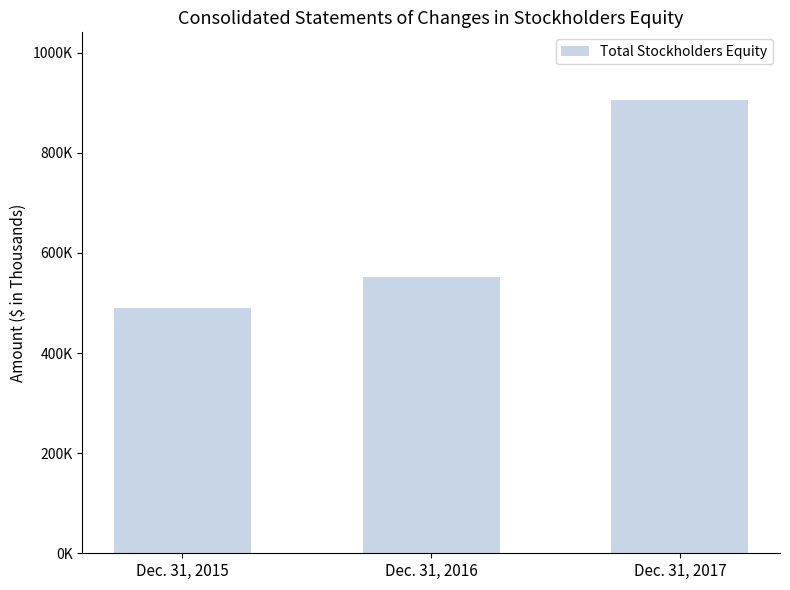

The value at Dec. 31, 2016 is 884185. True or false?

False